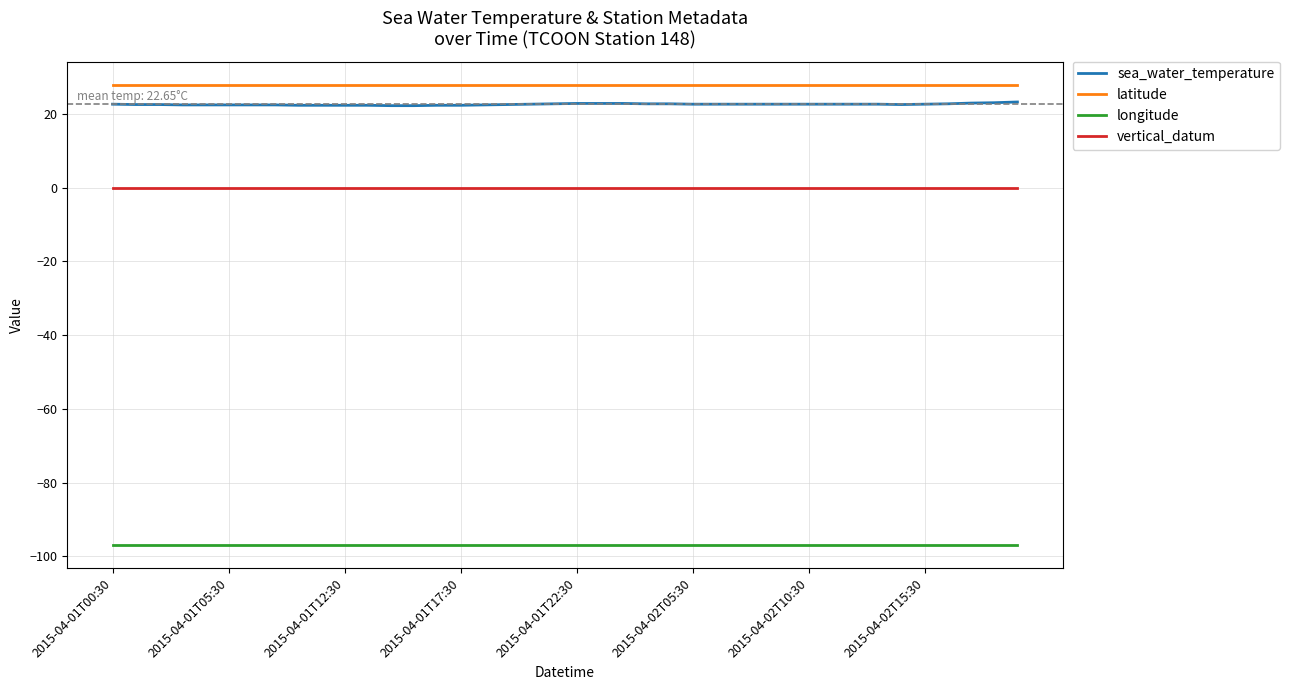

True or false: vertical_datum and sea_water_temperature intersect in this chart.

False